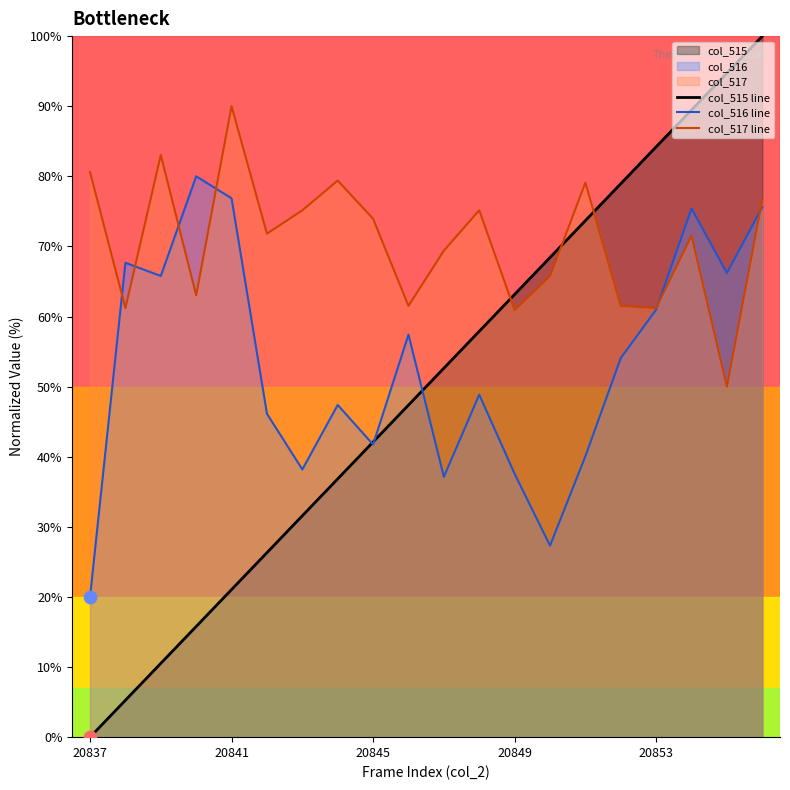

Which series reaches the maximum Y coordinate?

col_515 line